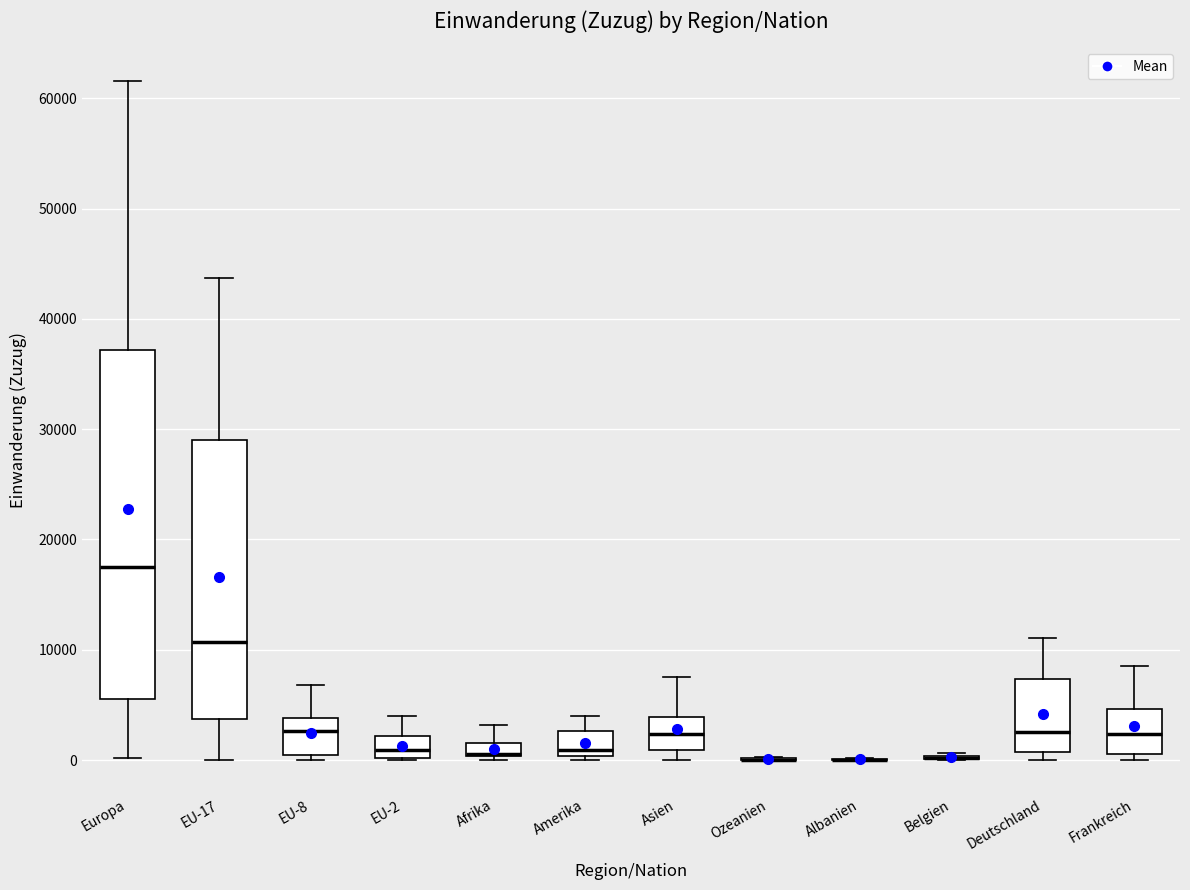

Comparing the boxes themselves (not the whiskers), which one is the tallest?

Europa